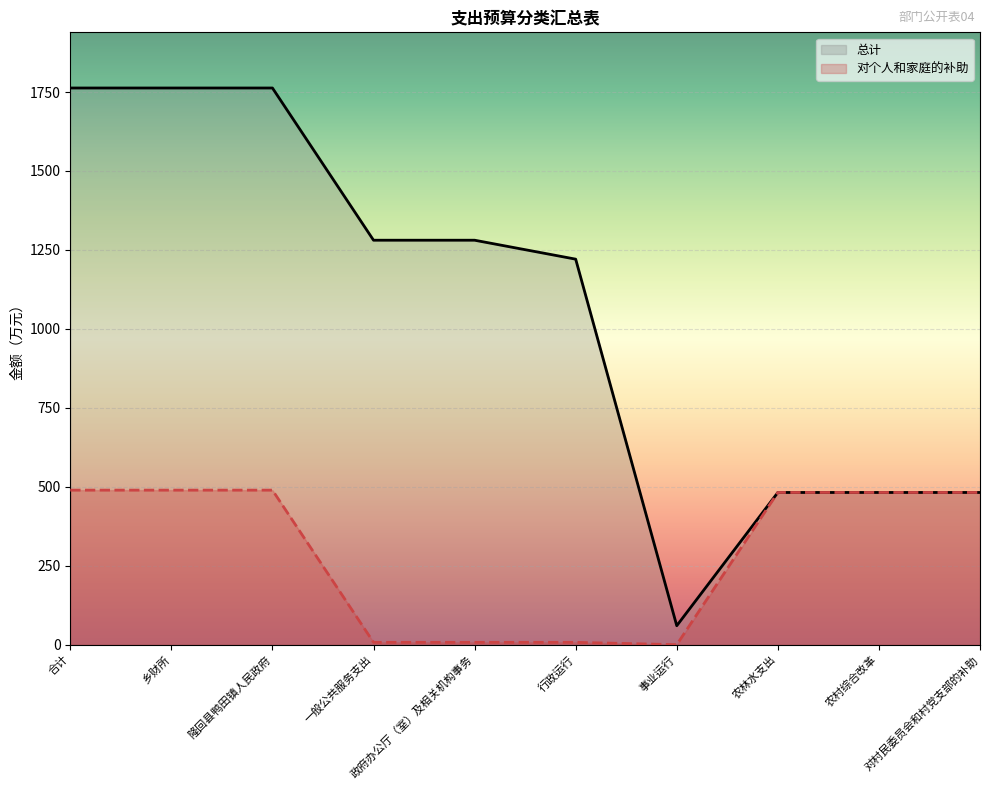

At which category does 对个人和家庭的补助 reach its first local valley?

事业运行